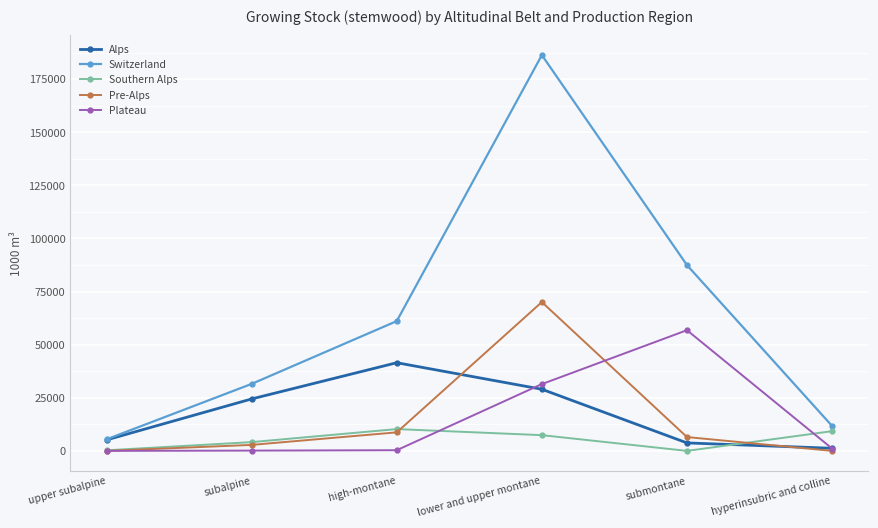

True or false: Plateau and Pre-Alps intersect in this chart.

True